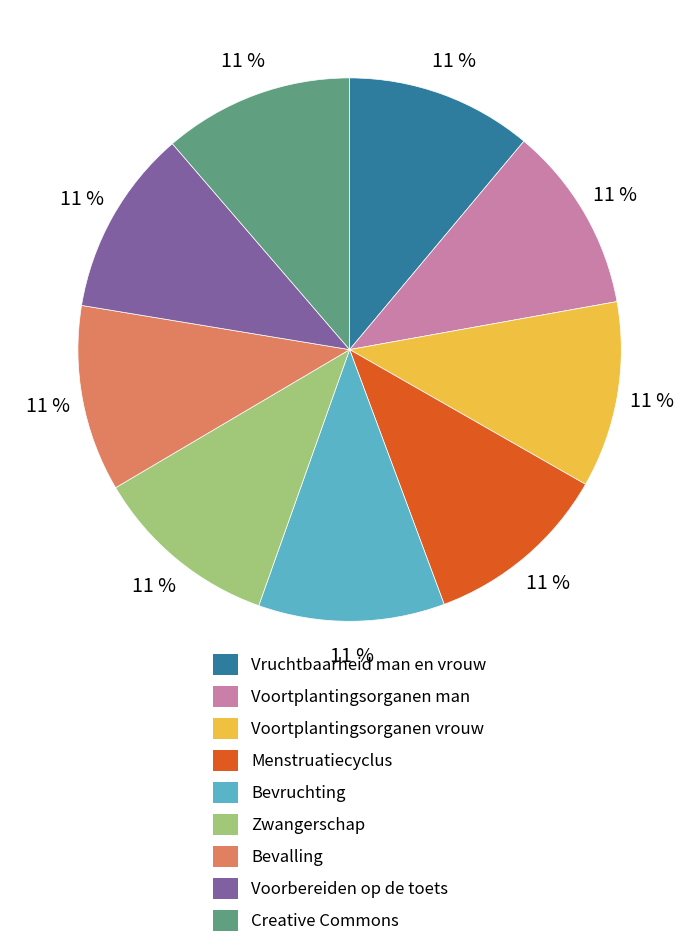

Does any single category account for the majority?

No